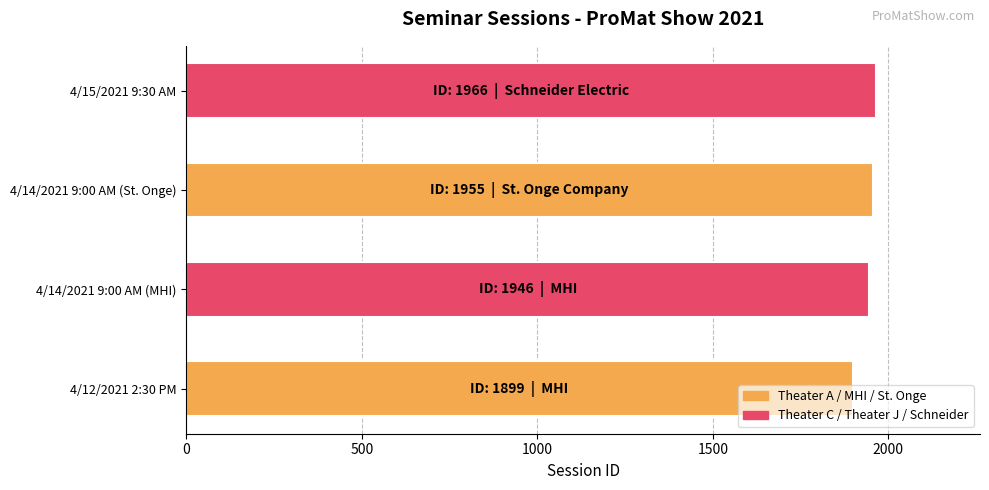

Is it true that the value at 4/14/2021 9:00 AM (MHI) is 954?

False